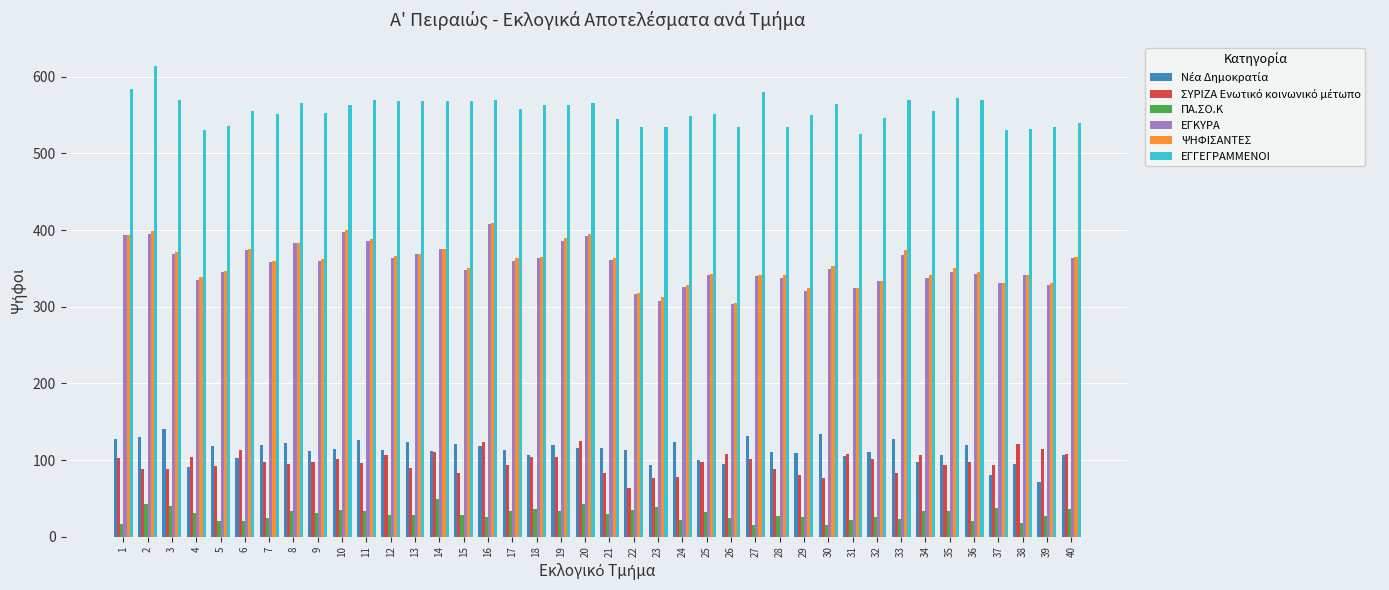

What is the difference between the highest and lowest values at 19?

530